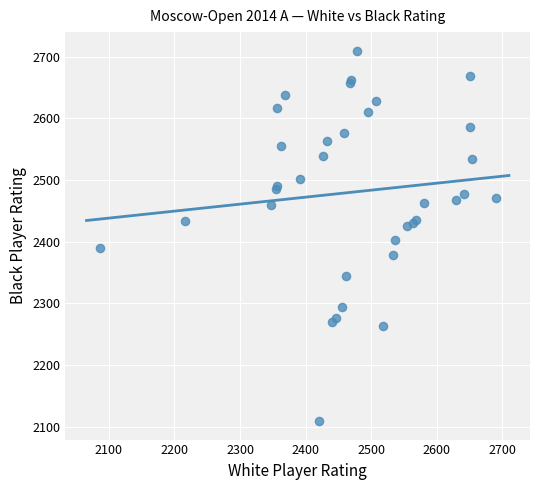

What Y value in the scatter plot is closest to 2409?

2402